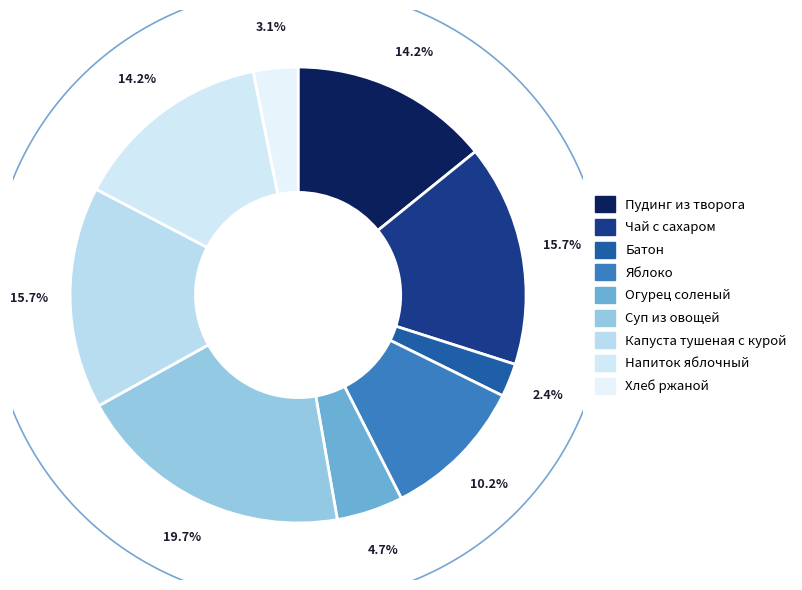

Between ОГУРЕЦ СОЛЕНЫЙ and НАПИТОК ЯБЛОЧНЫЙ, which is larger?

НАПИТОК ЯБЛОЧНЫЙ